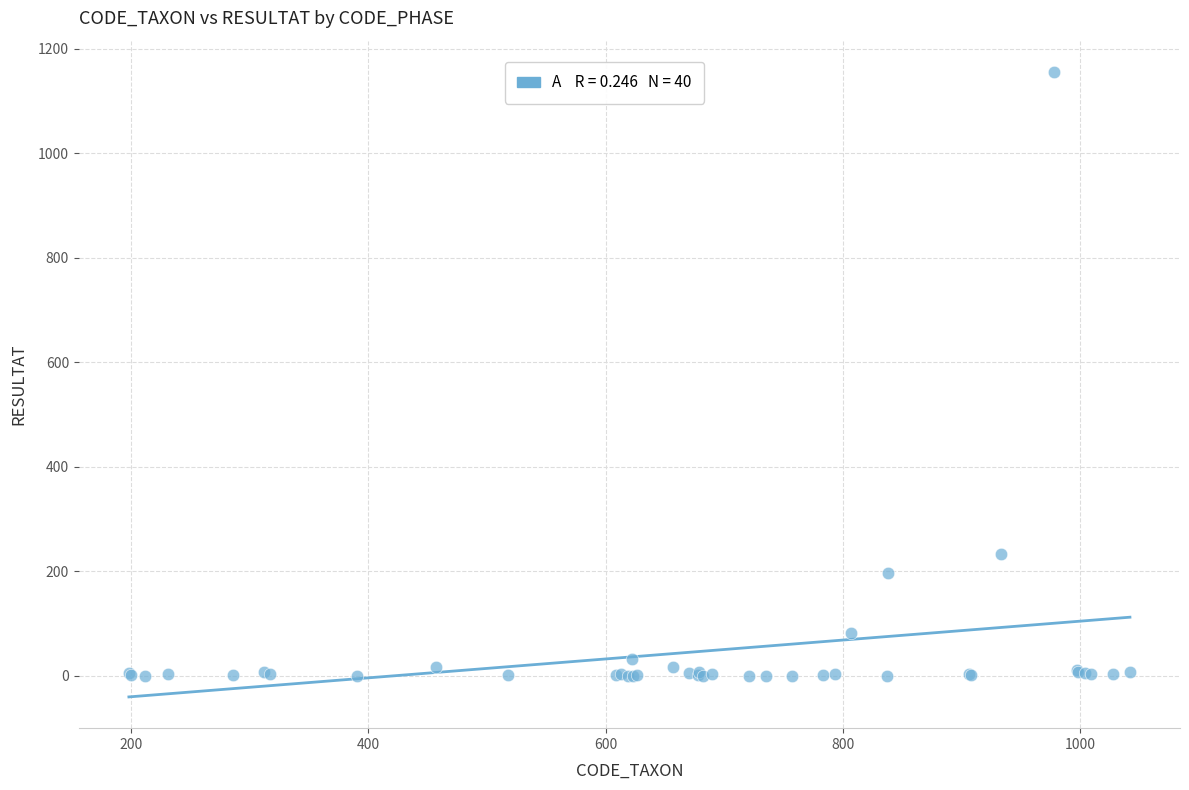

What Y value in the scatter plot is closest to 578?

232